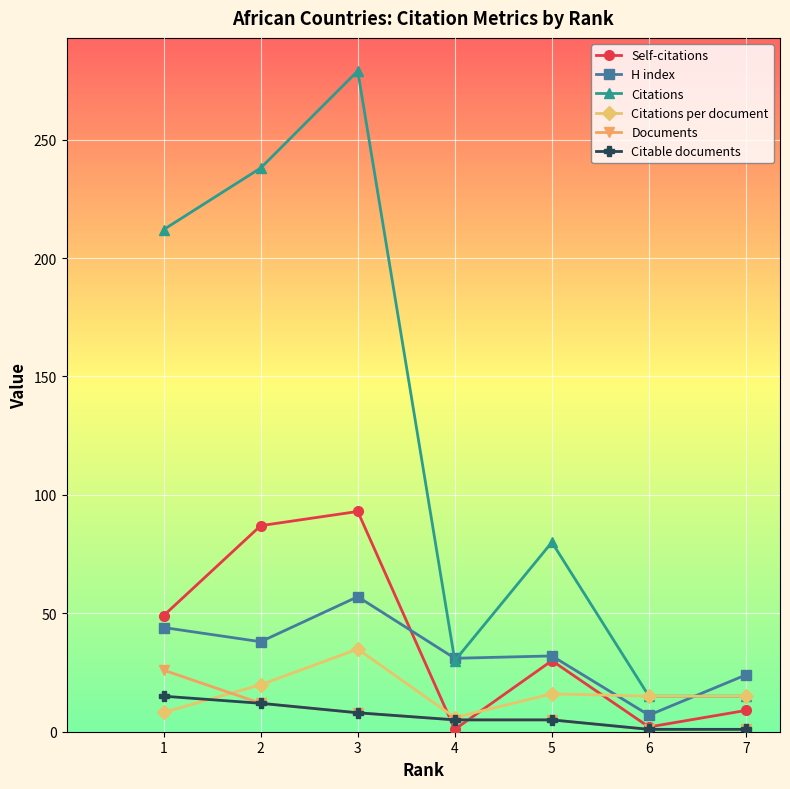

How many values in the H index series are below 32?

3